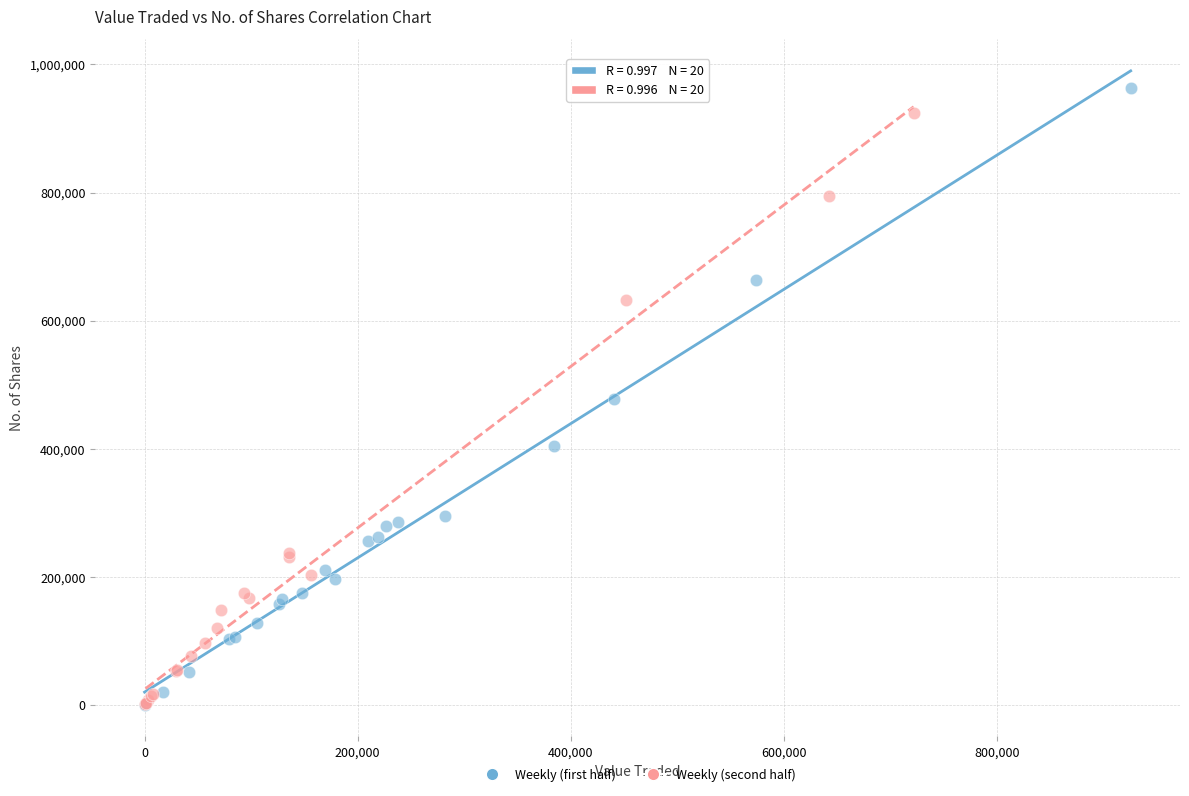

Which series has the largest Y range (max minus min)?

Weekly (first half)